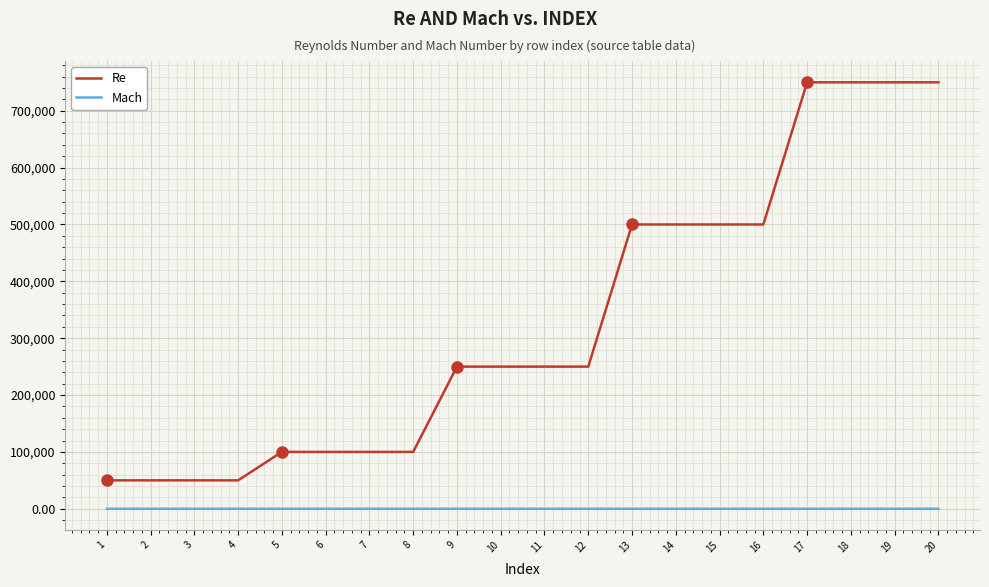

What are all the series names shown in the legend?

Re, Mach